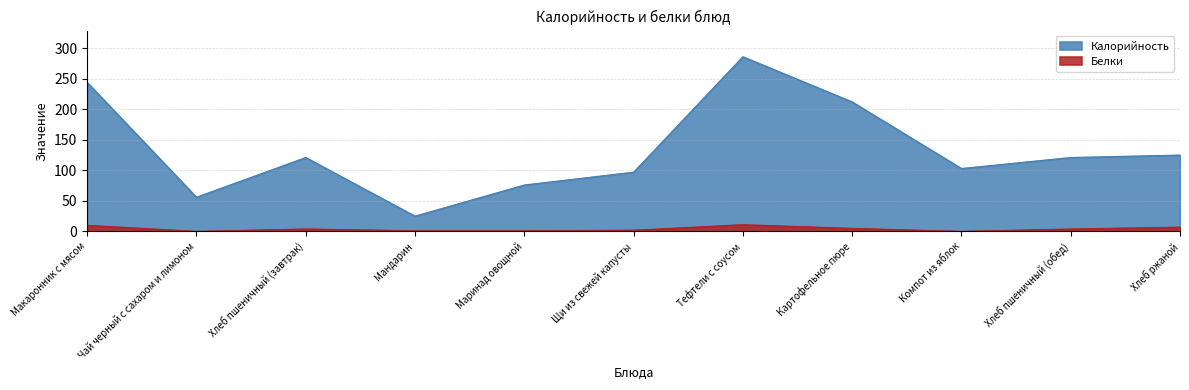

True or false: Белки and Калорийность intersect in this chart.

False